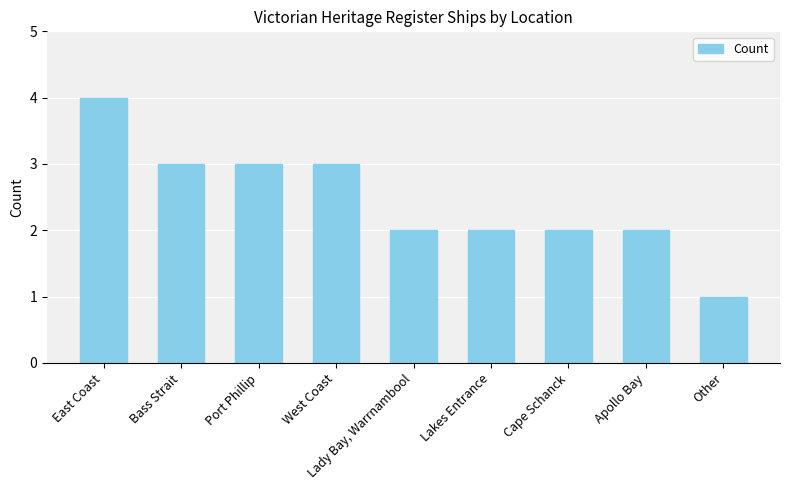

Does the chart contain any negative values?

No